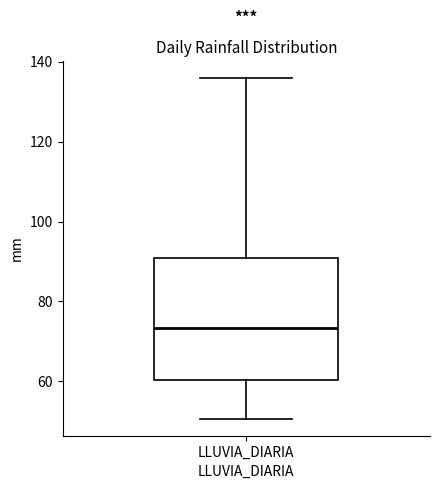

Read this box plot against the y-axis: the position of the median line, the range covered by the box, and the ends of both whiskers. The values are not printed on the chart, so give them approximately, as read against the axis.

median 74, box 60 to 90, whiskers 50 to 136